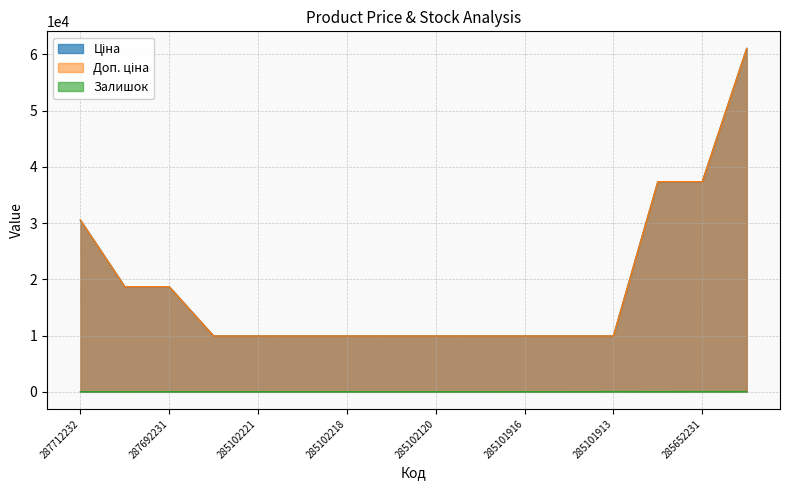

What are all the series names shown in the legend?

Ціна, Доп. ціна, Залишок